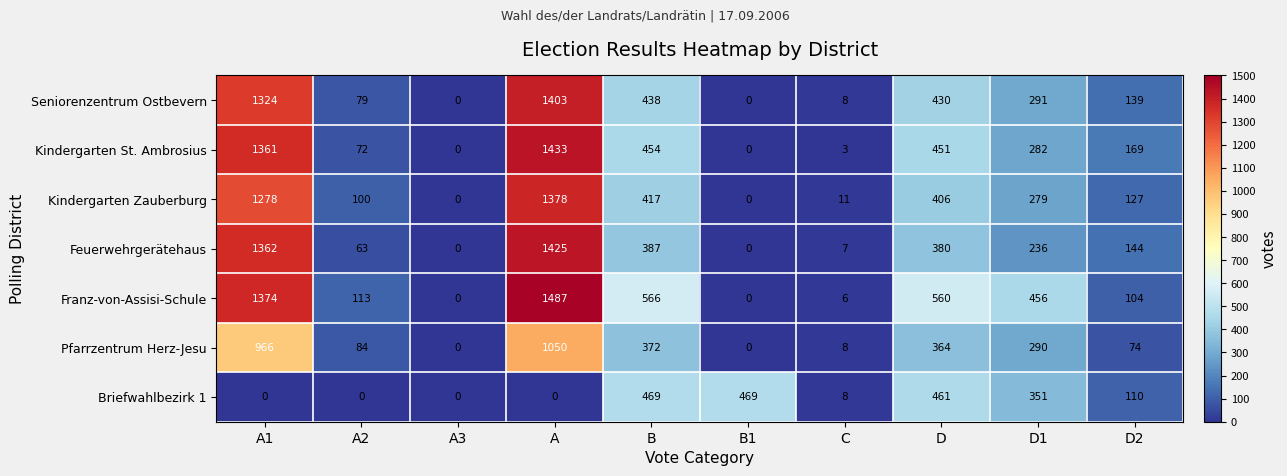

Which label corresponds to the largest value in the chart?

A